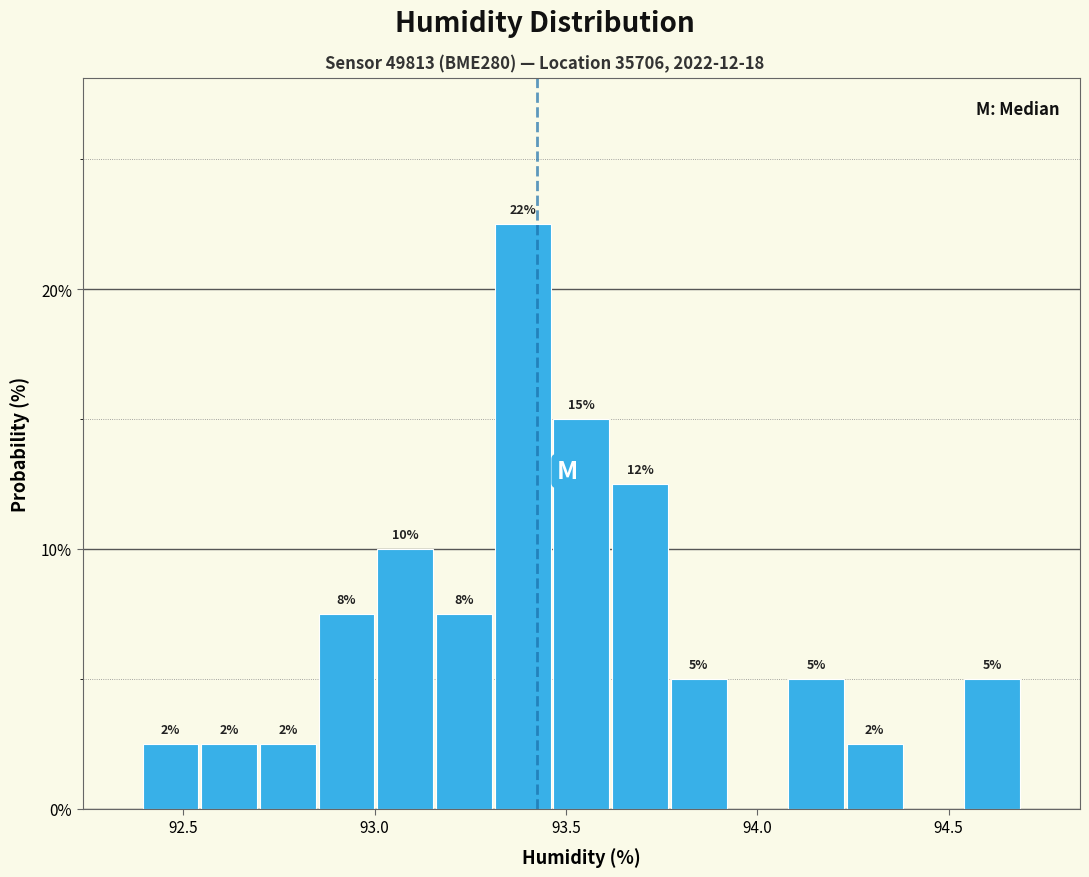

Read against the x-axis, roughly where is the centre of the tallest bar?

93.40